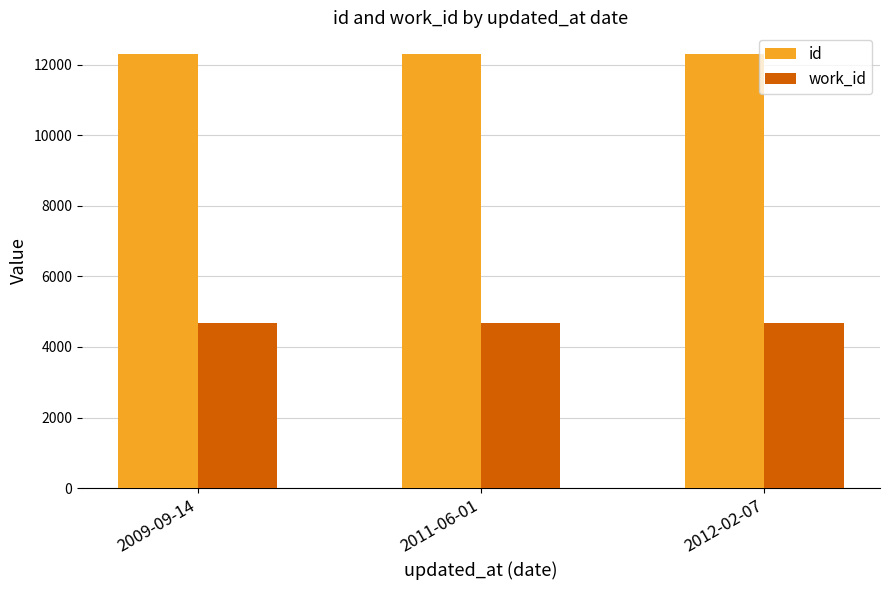

Is it true that work_id equals 1194 at 2011-06-01?

False